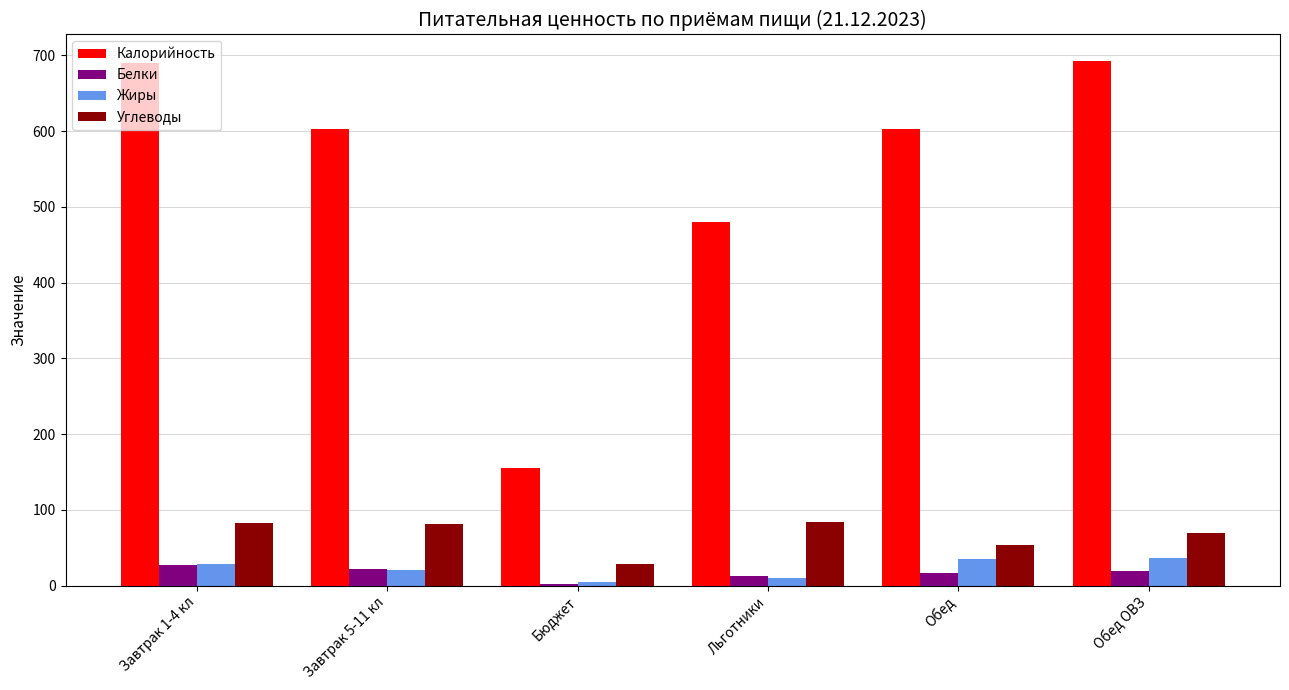

The Калорийность series shows 902 at Обед ОВЗ. True or false?

False